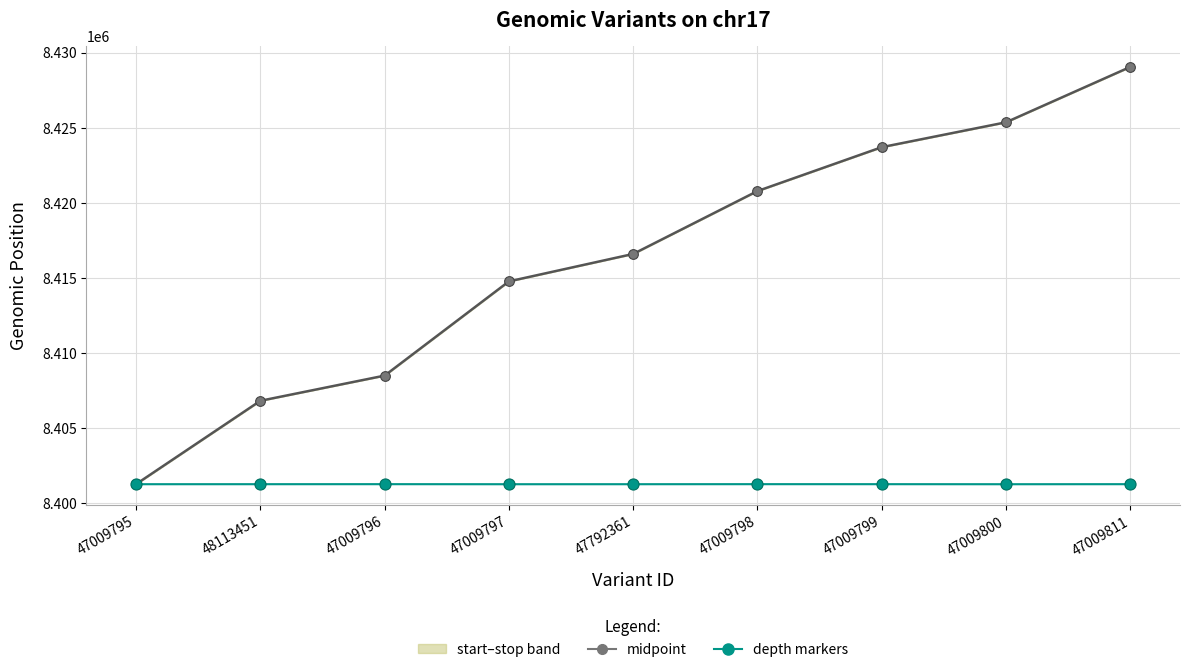

List the series in order of their overall mean, highest first.

midpoint, depth markers